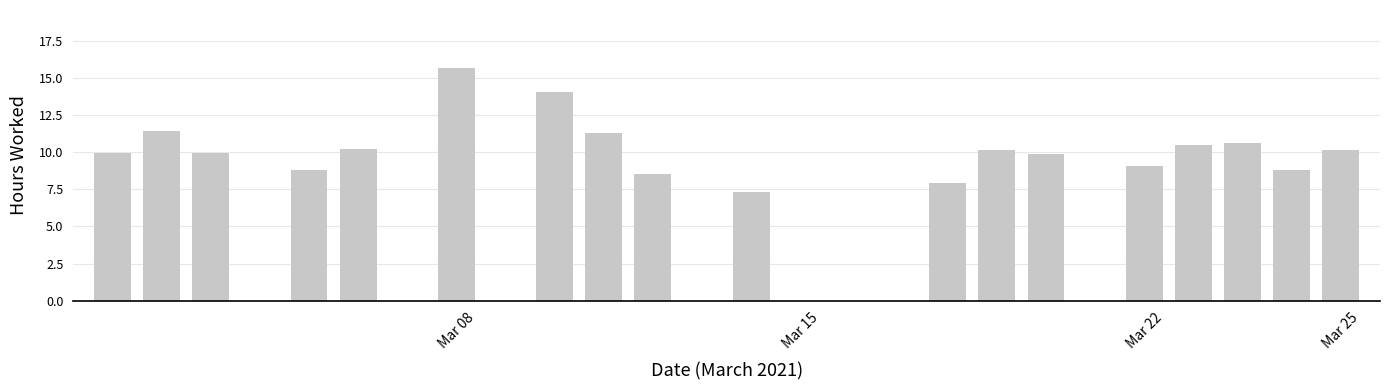

What is the greatest value displayed?

15.7